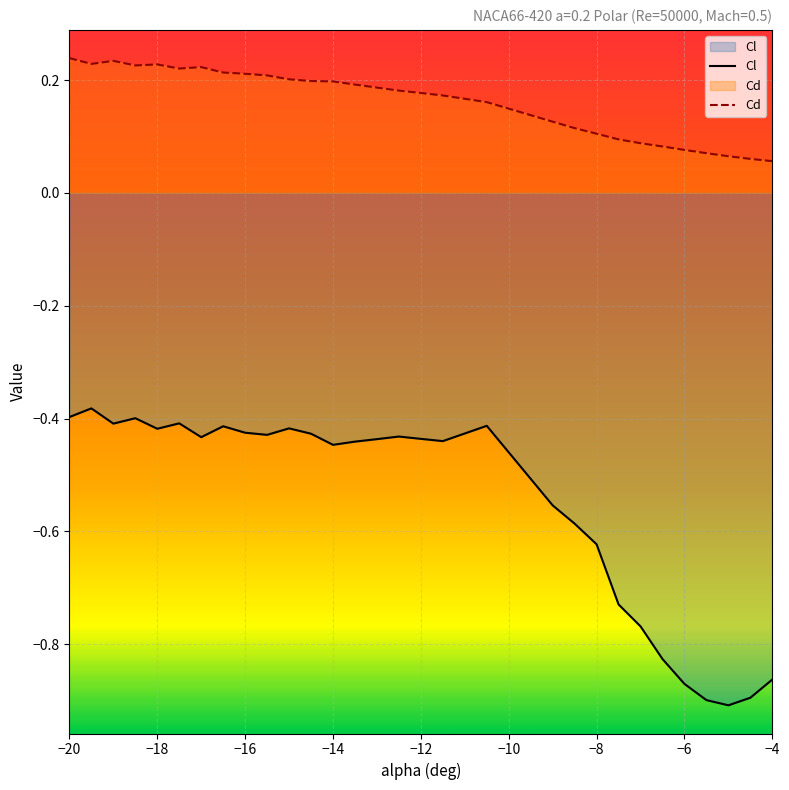

What is the difference between the second highest and second lowest values in the Cd series?

0.2